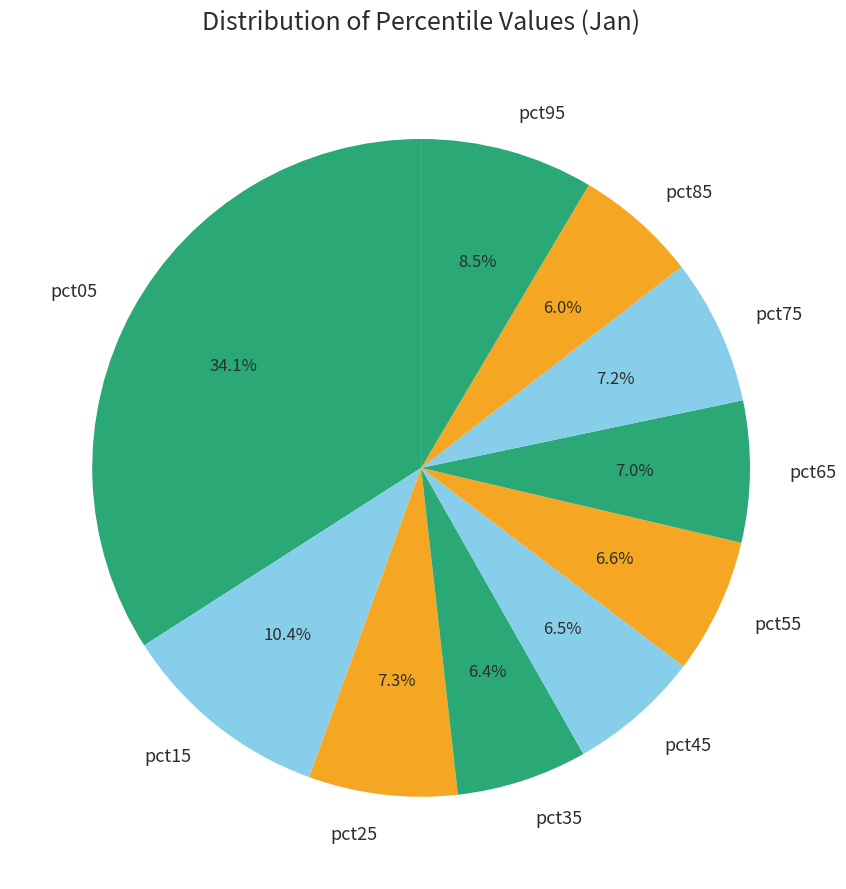

To the nearest percent, what is the average slice percentage?

10%